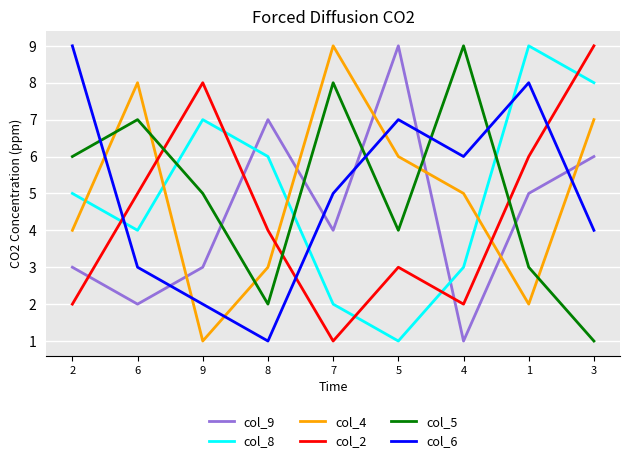

What is the average value of the col_6 series?

5